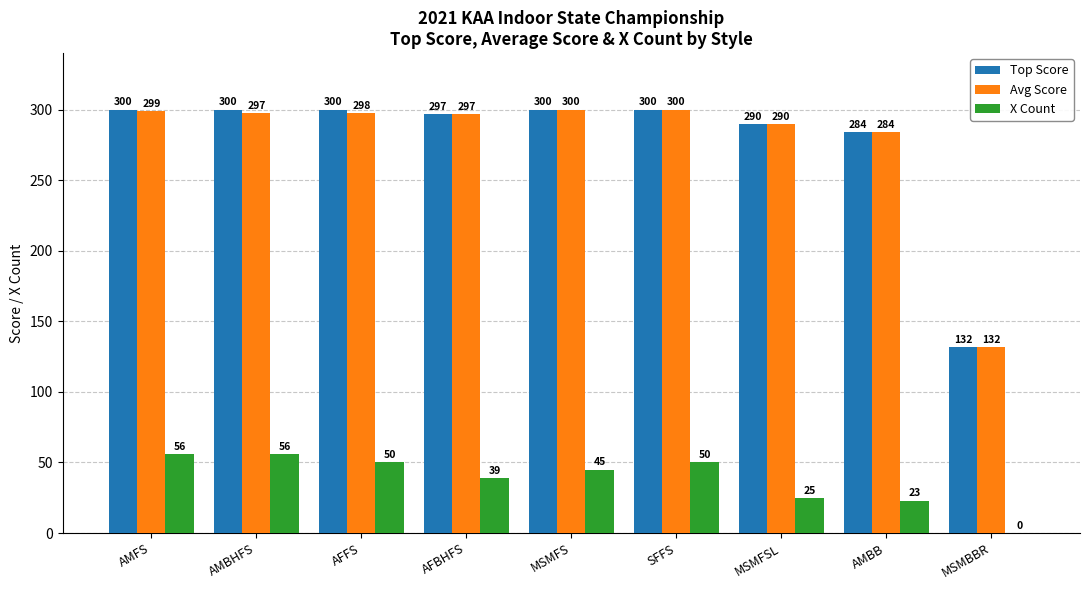

Which series has the largest total across all categories?

Top Score